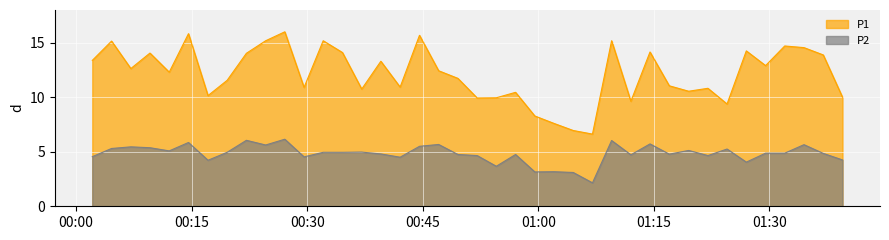

Reading left to right, extract all data points from this chart.

P1: 2024-01-06T00:02:07=13.4	2024-01-06T00:04:37=15.2	2024-01-06T00:07:07=12.6	2024-01-06T00:09:36=14.1	2024-01-06T00:12:06=12.3	2024-01-06T00:14:36=15.8	2024-01-06T00:17:08=10.2	2024-01-06T00:19:37=11.6	2024-01-06T00:22:07=14.0	2024-01-06T00:24:37=15.2	2024-01-06T00:27:06=16.0	2024-01-06T00:29:36=10.9	2024-01-06T00:32:05=15.2	2024-01-06T00:34:35=14.1	2024-01-06T00:37:05=10.8	2024-01-06T00:39:34=13.3	2024-01-06T00:42:04=10.9	2024-01-06T00:44:35=15.7	2024-01-06T00:47:04=12.4	2024-01-06T00:49:34=11.7	2024-01-06T00:52:04=9.9	2024-01-06T00:54:33=9.9	2024-01-06T00:57:03=10.4	2024-01-06T00:59:33=8.3	2024-01-06T01:02:02=7.6	2024-01-06T01:04:32=7.0	2024-01-06T01:07:02=6.6	2024-01-06T01:09:31=15.2	2024-01-06T01:12:01=9.6	2024-01-06T01:14:30=14.2	2024-01-06T01:17:00=11.1	2024-01-06T01:19:31=10.6	2024-01-06T01:22:01=10.8	2024-01-06T01:24:30=9.4	2024-01-06T01:27:00=14.2	2024-01-06T01:29:30=12.9	2024-01-06T01:31:59=14.7	2024-01-06T01:34:29=14.6	2024-01-06T01:36:59=13.9	2024-01-06T01:39:29=10.0
P2: 2024-01-06T00:02:07=4.5	2024-01-06T00:04:37=5.3	2024-01-06T00:07:07=5.5	2024-01-06T00:09:36=5.4	2024-01-06T00:12:06=5.1	2024-01-06T00:14:36=5.8	2024-01-06T00:17:08=4.2	2024-01-06T00:19:37=5.0	2024-01-06T00:22:07=6.0	2024-01-06T00:24:37=5.6	2024-01-06T00:27:06=6.2	2024-01-06T00:29:36=4.5	2024-01-06T00:32:05=5.0	2024-01-06T00:34:35=5.0	2024-01-06T00:37:05=5.0	2024-01-06T00:39:34=4.8	2024-01-06T00:42:04=4.5	2024-01-06T00:44:35=5.5	2024-01-06T00:47:04=5.7	2024-01-06T00:49:34=4.8	2024-01-06T00:52:04=4.7	2024-01-06T00:54:33=3.7	2024-01-06T00:57:03=4.8	2024-01-06T00:59:33=3.1	2024-01-06T01:02:02=3.2	2024-01-06T01:04:32=3.1	2024-01-06T01:07:02=2.1	2024-01-06T01:09:31=6.0	2024-01-06T01:12:01=4.7	2024-01-06T01:14:30=5.7	2024-01-06T01:17:00=4.8	2024-01-06T01:19:31=5.1	2024-01-06T01:22:01=4.7	2024-01-06T01:24:30=5.2	2024-01-06T01:27:00=4.0	2024-01-06T01:29:30=4.9	2024-01-06T01:31:59=4.9	2024-01-06T01:34:29=5.7	2024-01-06T01:36:59=4.8	2024-01-06T01:39:29=4.2